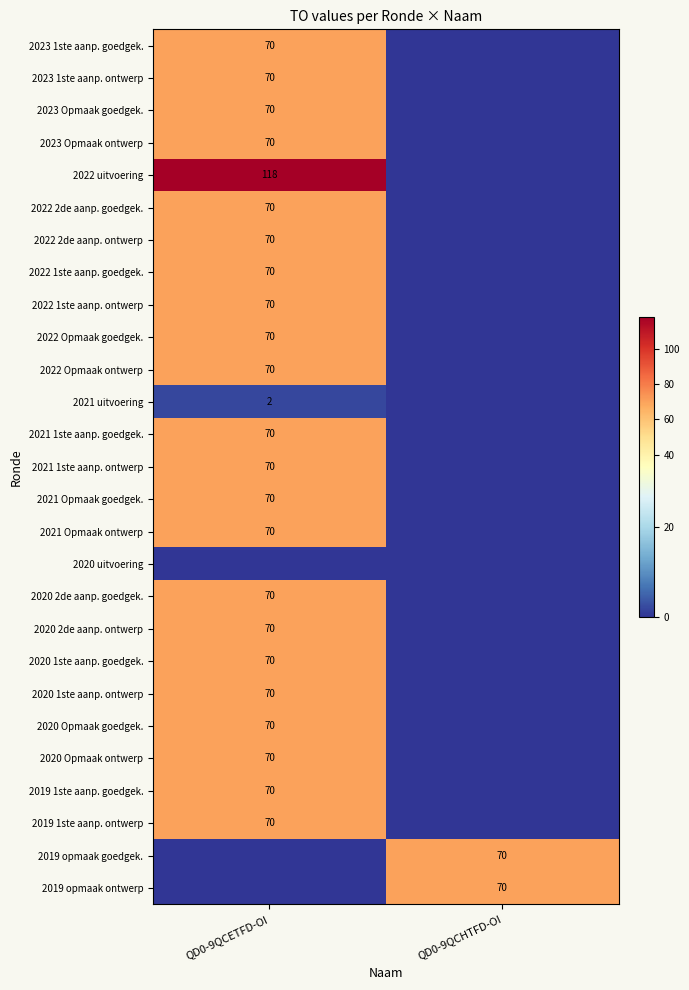

True or false: 2022 Opmaak ontwerp has a value of 33 at QD0-9QCETFD-OI.

False